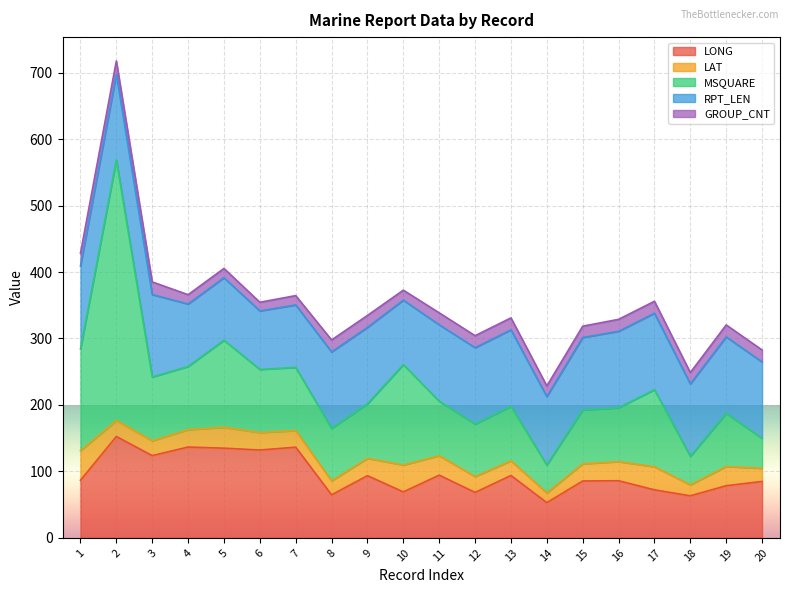

What is the value of the MSQUARE point at the 17th from the left?

116.0